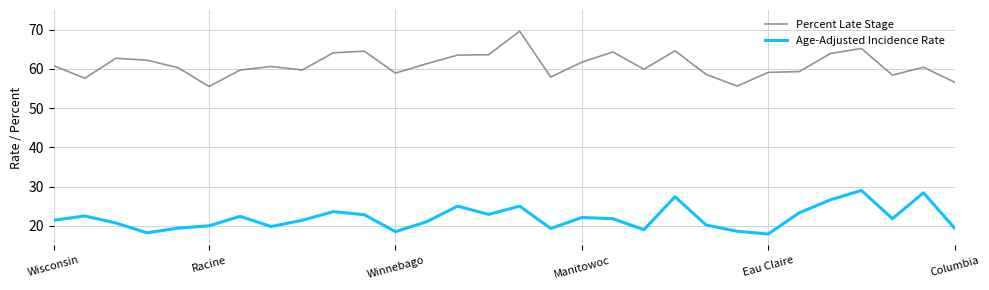

True or false: Age-Adjusted Incidence Rate and Percent Late Stage intersect in this chart.

False